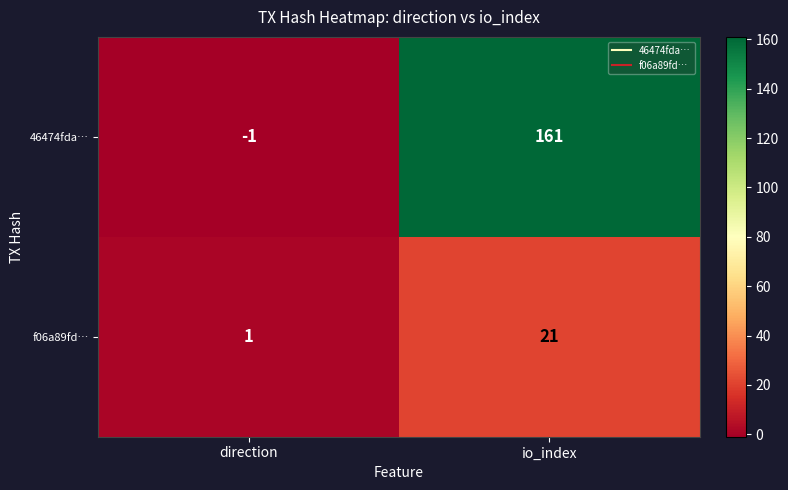

Reading right to left, extract all data points from this chart.

46474fda…: 161	-1
f06a89fd…: 21	1